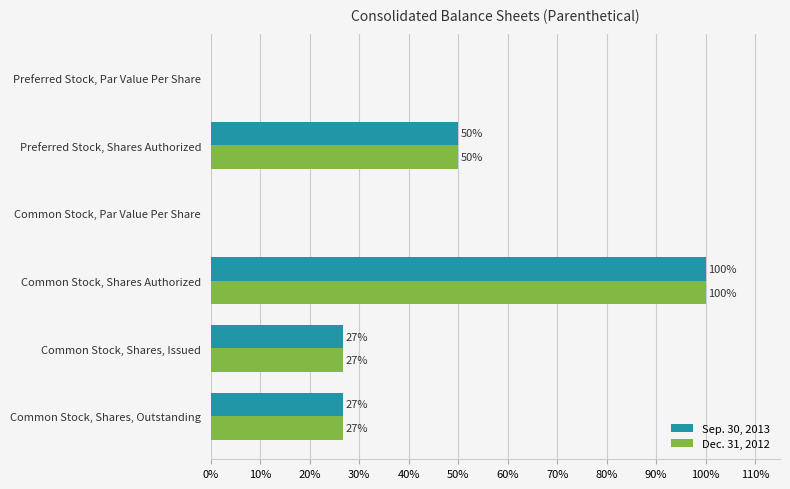

At which category is the sum across all series the highest?

Common Stock, Shares Authorized